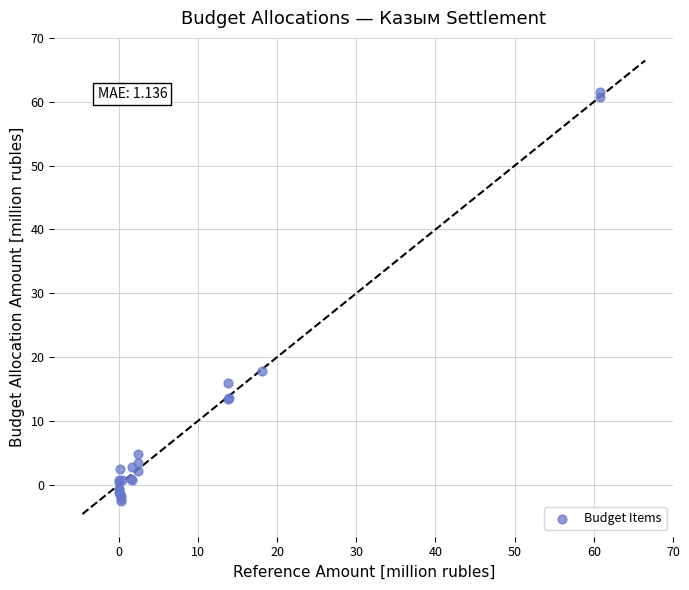

What Y value in the scatter plot is closest to 29?

17.8